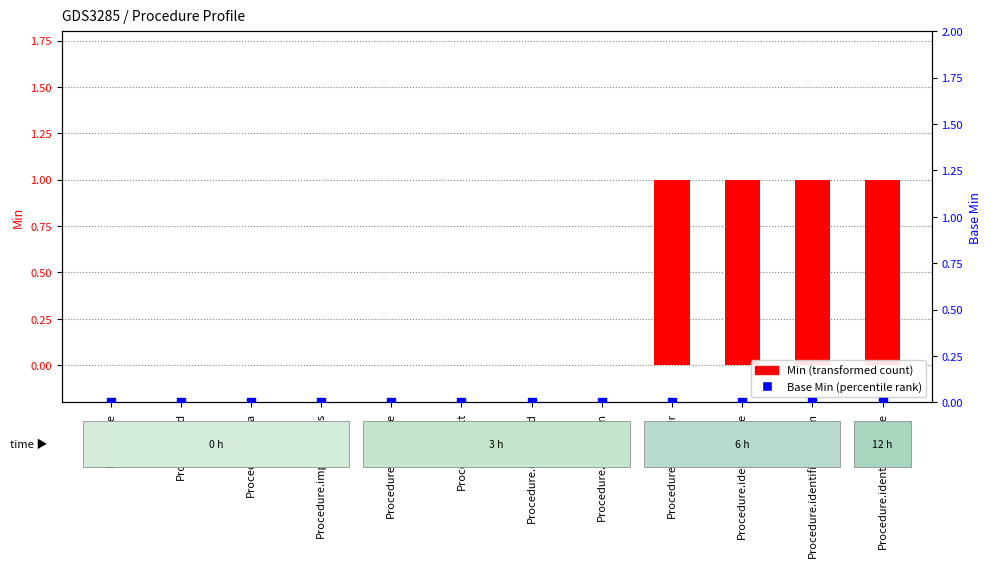

Is the value of Min at Procedure.extension greater than the value of Base Min at Procedure.meta?

No